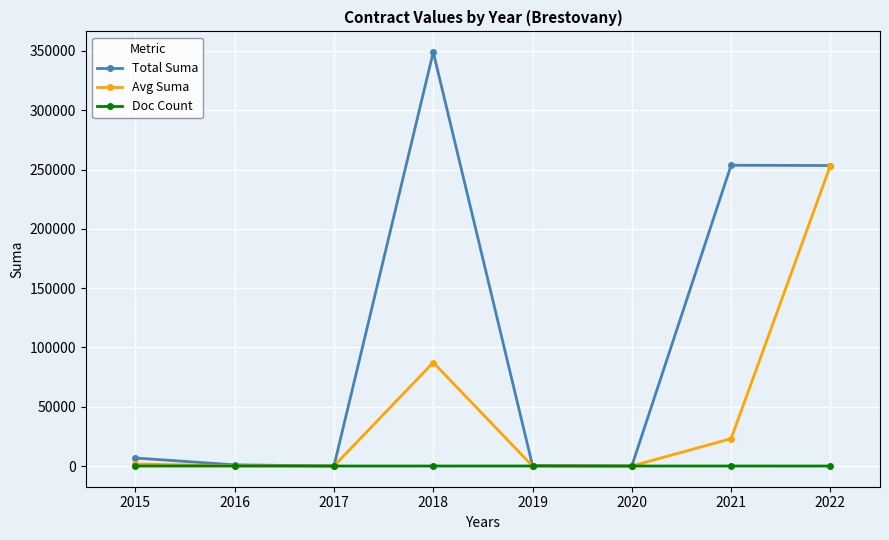

How many data points in Doc Count are less than 4?

2